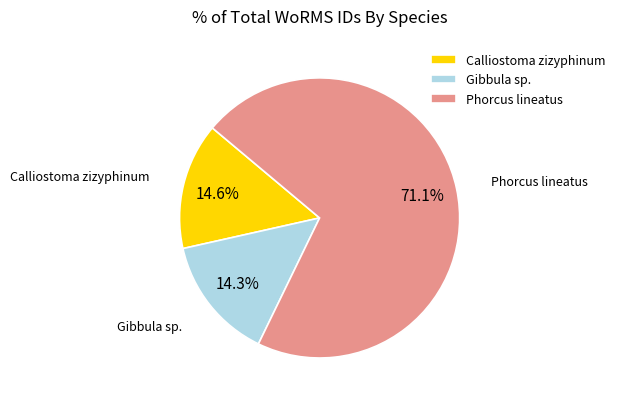

Is there a majority slice in this chart?

Yes